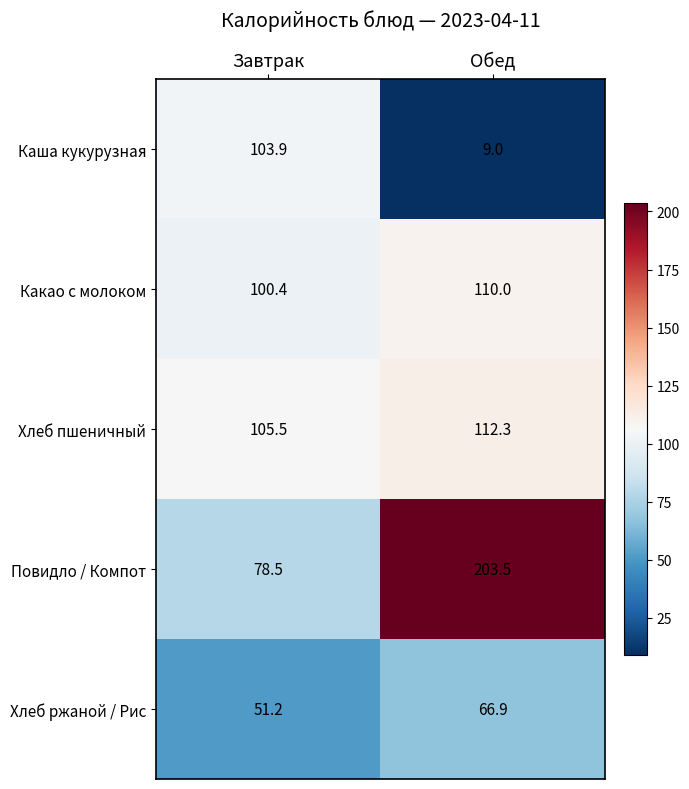

At which category is the sum across all series the highest?

Обед